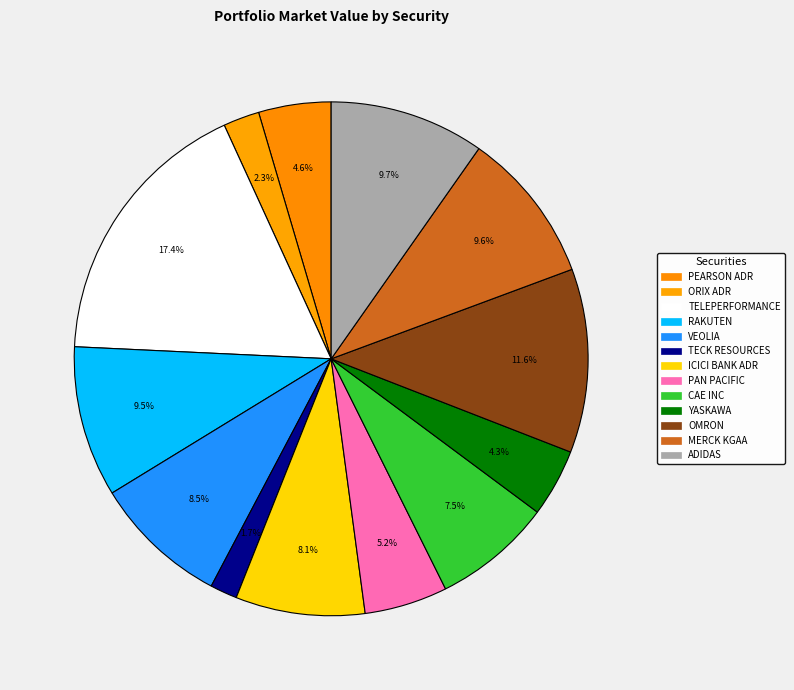

Rank the categories by value from lowest to highest.

TECK RESOURCES LTD CLS B, ORIX SPONSORED ADR, YASKAWA ELECTRIC CORP, PEARSON PLC SPONSORED ADR, PAN PACIFIC INTERNATIONAL HO, CAE INC, ICICI BANK LTD SPON ADR, VEOLIA ENVIRONNEMENT, RAKUTEN INC, MERCK KGAA, ADIDAS AG, OMRON CORP, TELEPERFORMANCE